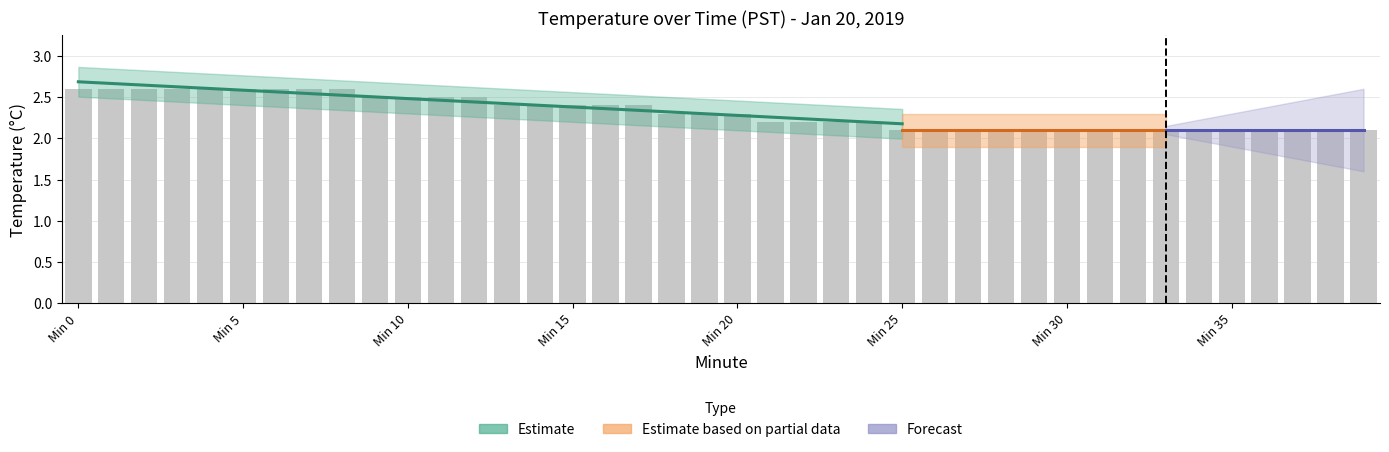

Approximately how many times larger is the value at 8 compared to 13?

1.1